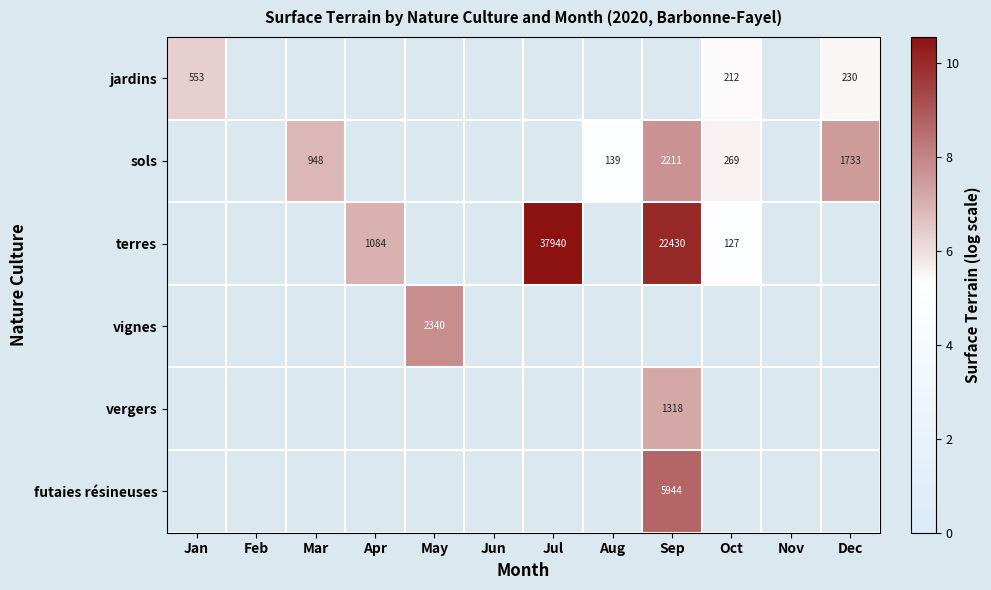

How many distinct data groups are displayed?

6